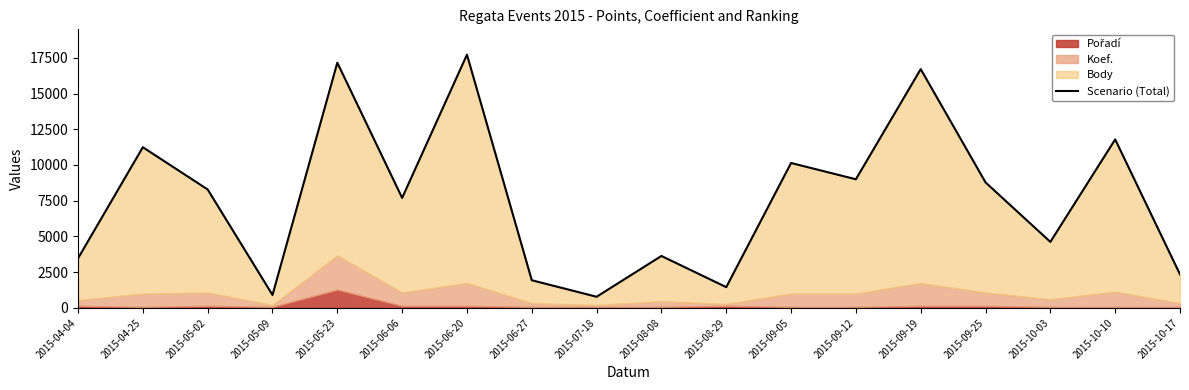

How many data points does each series have?

18